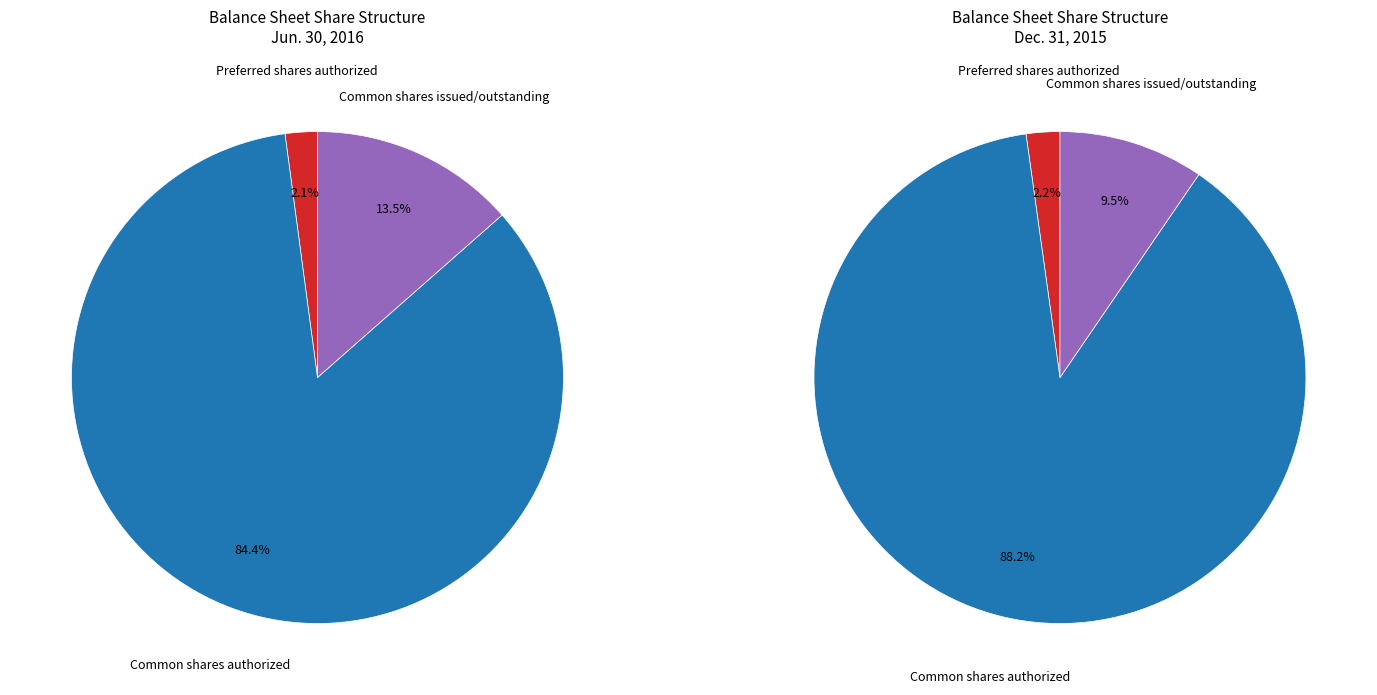

What is the ratio of the value at Common shares issued/outstanding to the value at Common shares authorized?

0.2